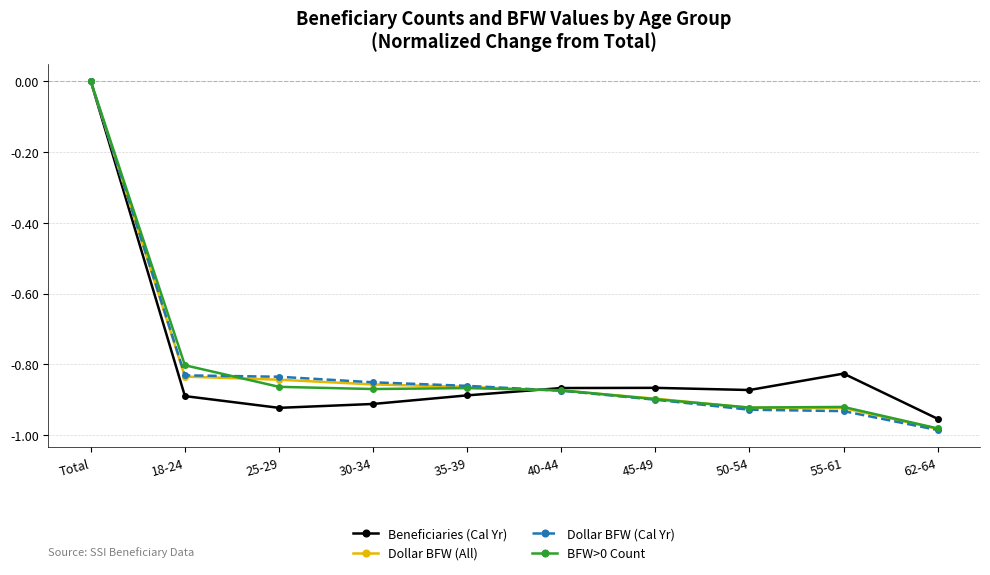

What position from the left is 50-54?

8